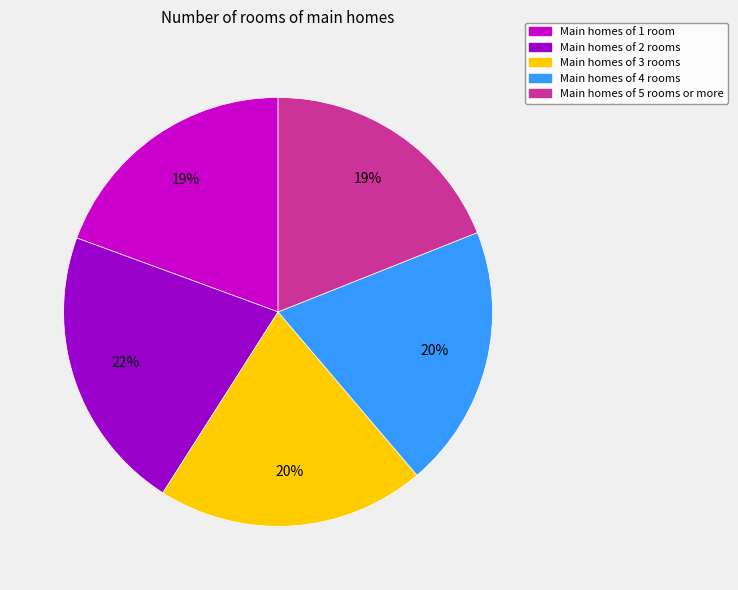

Is there a majority slice in this chart?

No